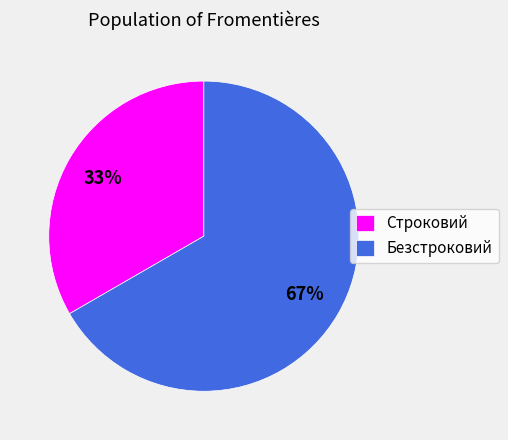

Between Строковий and Безстроковий, which is larger?

Безстроковий